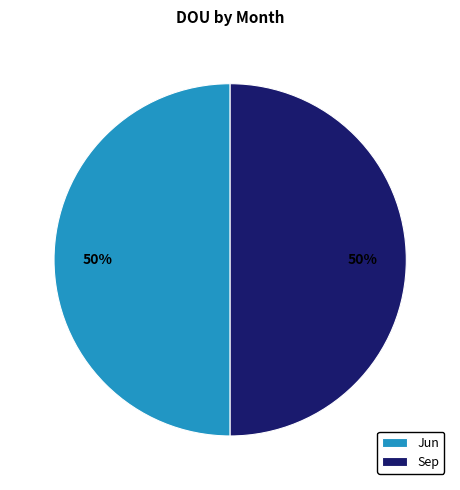

How many slices are in this pie chart?

2